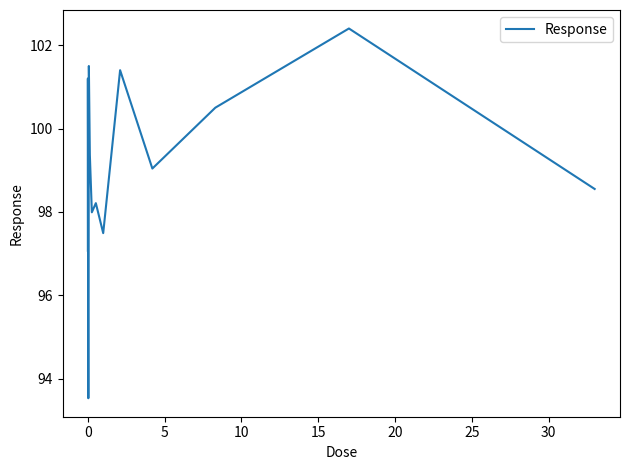

What is the difference between the maximum and minimum values?

8.9